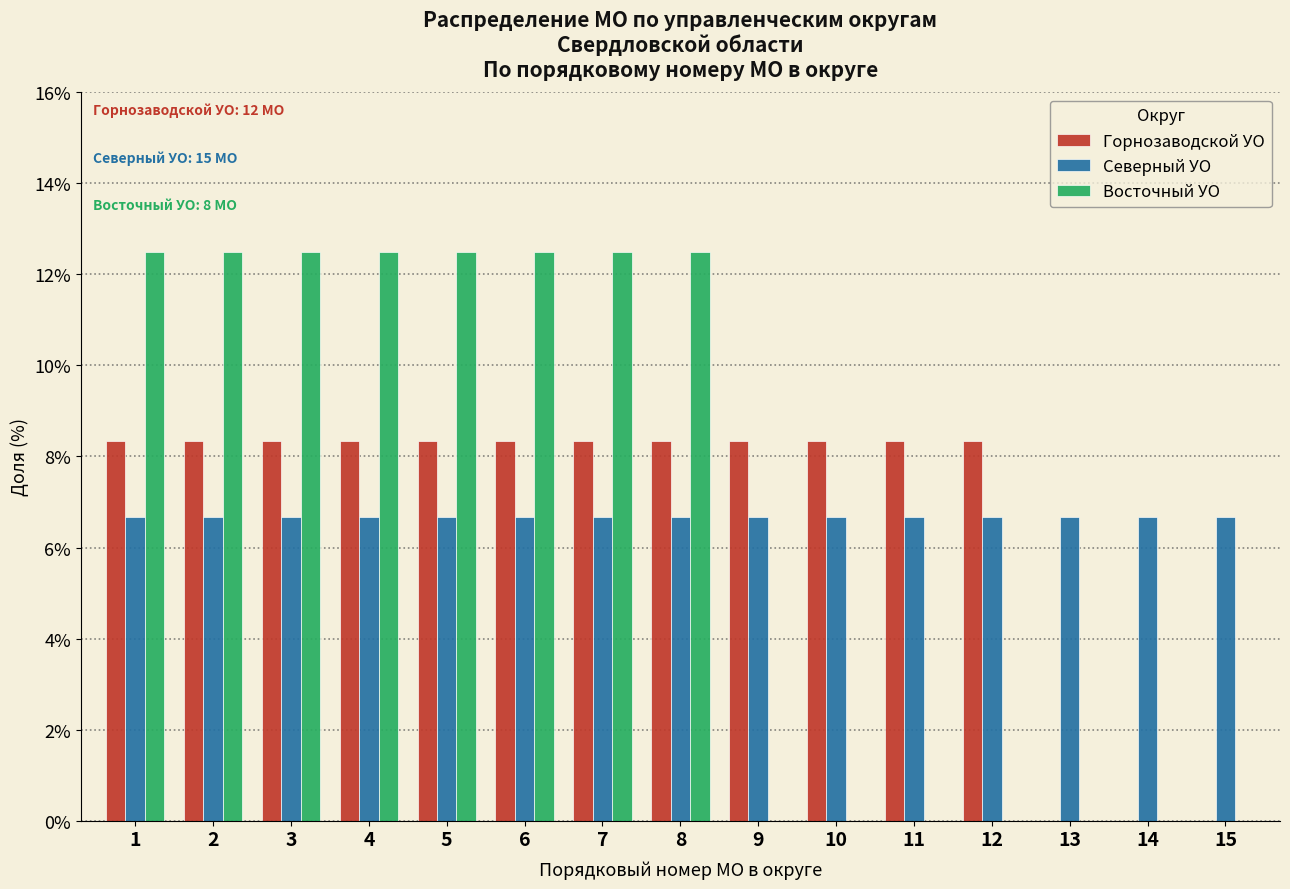

What is the total value across all series at 6?

27.5